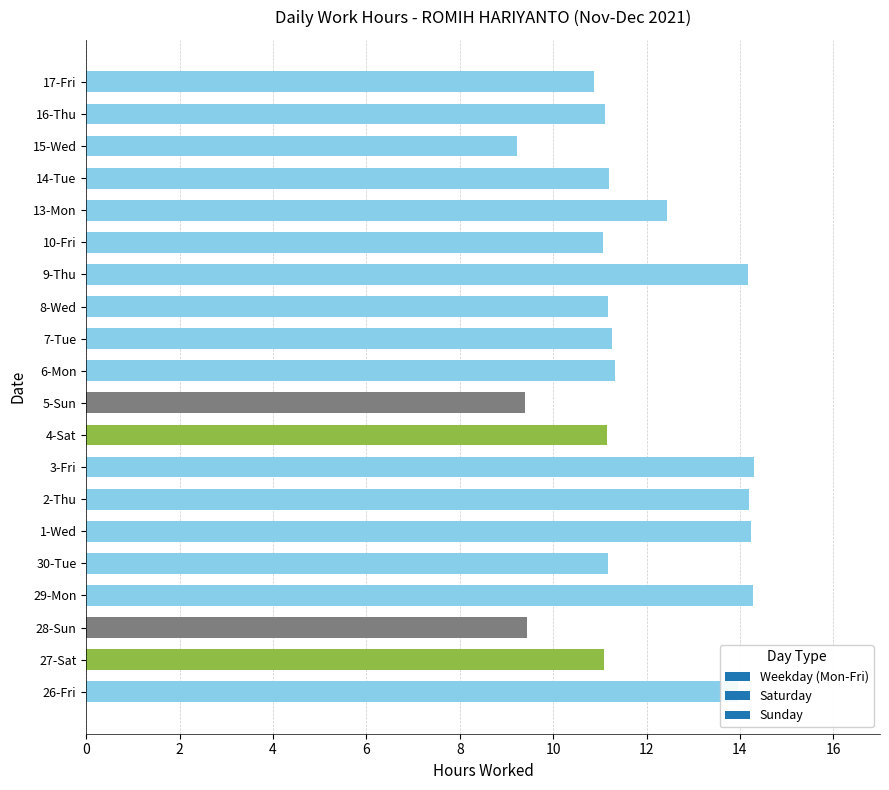

What is the approximate value at 3-Fri?

14.3